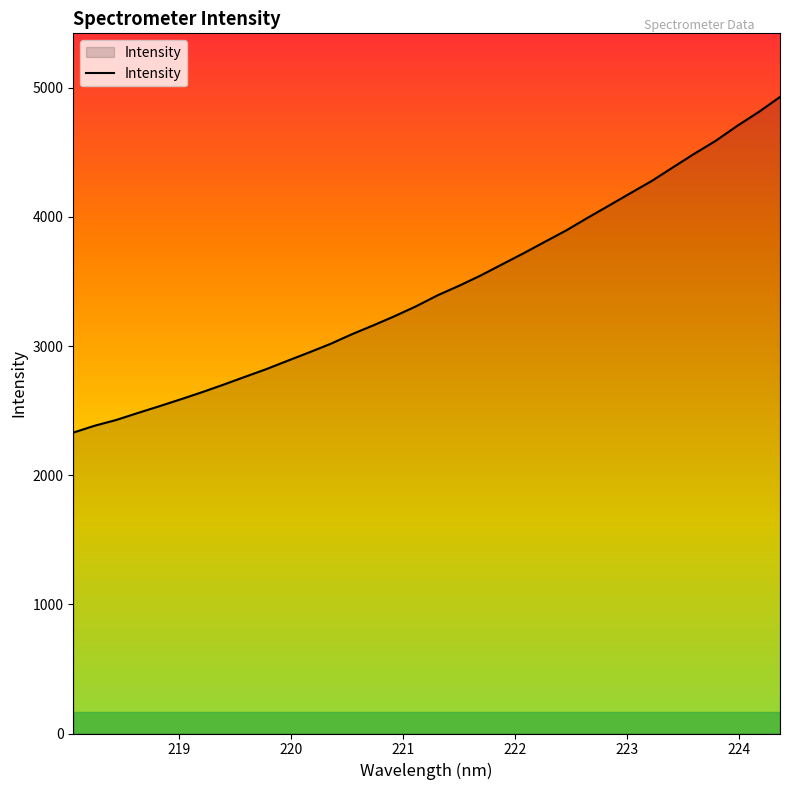

What is the difference between the maximum and minimum values?

2598.5